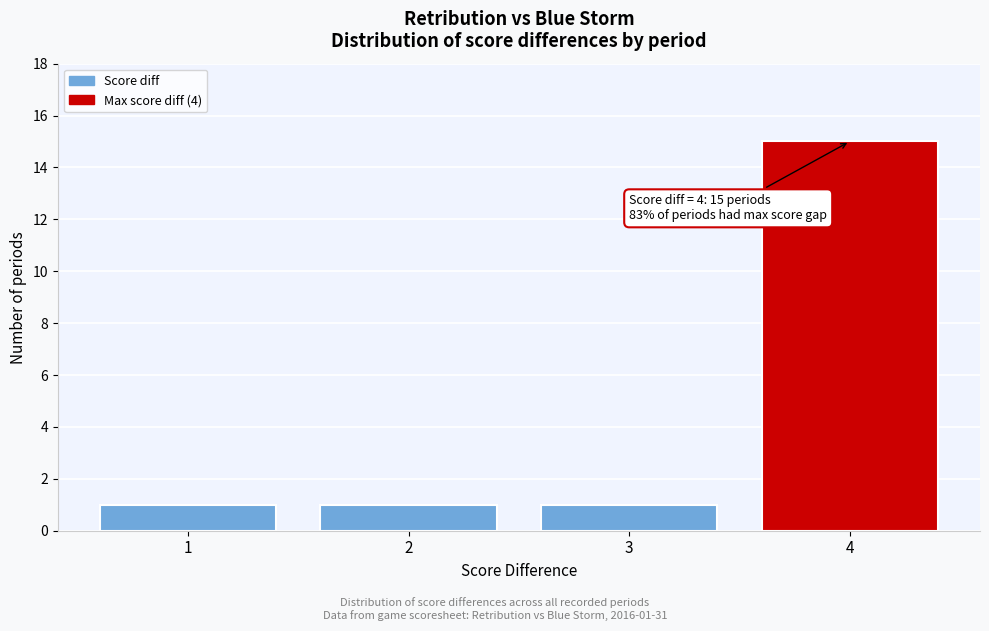

Reading left to right, transcribe all the data shown in this chart.

1=1	2=1	3=1	4=15